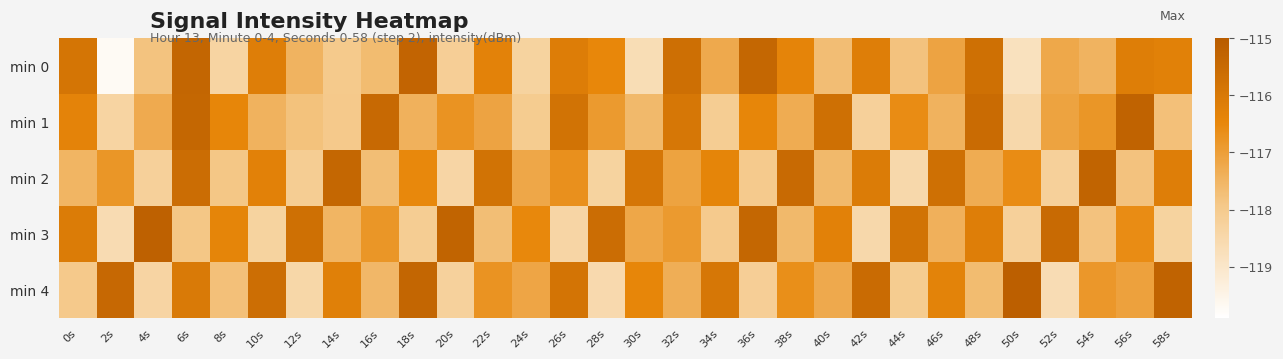

Reading left to right, extract all data points from this chart.

min 0: 0s=-115.9	2s=-119.7	4s=-117.8	6s=-115.4	8s=-118.3	10s=-116.2	12s=-117.5	14s=-118.0	16s=-117.6	18s=-115.3	20s=-118.1	22s=-116.3	24s=-118.3	26s=-116.1	28s=-116.5	30s=-118.7	32s=-115.7	34s=-117.3	36s=-115.4	38s=-116.4	40s=-117.7	42s=-116.2	44s=-117.8	46s=-117.1	48s=-115.7	50s=-118.8	52s=-117.2	54s=-117.5	56s=-116.2	58s=-116.3
min 1: 0s=-116.4	2s=-118.3	4s=-117.3	6s=-115.4	8s=-116.5	10s=-117.4	12s=-117.8	14s=-118.0	16s=-115.5	18s=-117.4	20s=-116.8	22s=-117.1	24s=-118.0	26s=-115.8	28s=-116.9	30s=-117.6	32s=-116.0	34s=-118.1	36s=-116.5	38s=-117.3	40s=-115.7	42s=-118.2	44s=-116.6	46s=-117.5	48s=-115.5	50s=-118.5	52s=-117.1	54s=-116.8	56s=-115.2	58s=-117.8
min 2: 0s=-117.5	2s=-116.8	4s=-118.2	6s=-115.6	8s=-117.9	10s=-116.3	12s=-118.1	14s=-115.4	16s=-117.7	18s=-116.5	20s=-118.4	22s=-115.8	24s=-117.2	26s=-116.7	28s=-118.3	30s=-115.9	32s=-117.1	34s=-116.4	36s=-118.0	38s=-115.5	40s=-117.6	42s=-116.1	44s=-118.5	46s=-115.7	48s=-117.3	50s=-116.6	52s=-118.2	54s=-115.3	56s=-117.8	58s=-116.2
min 3: 0s=-116.1	2s=-118.6	4s=-115.2	6s=-117.9	8s=-116.4	10s=-118.3	12s=-115.7	14s=-117.5	16s=-116.8	18s=-118.1	20s=-115.3	22s=-117.7	24s=-116.5	26s=-118.4	28s=-115.6	30s=-117.2	32s=-116.9	34s=-118.0	36s=-115.4	38s=-117.6	40s=-116.3	42s=-118.5	44s=-115.8	46s=-117.4	48s=-116.2	50s=-118.2	52s=-115.5	54s=-117.8	56s=-116.6	58s=-118.3
min 4: 0s=-118.0	2s=-115.5	4s=-118.3	6s=-116.0	8s=-117.8	10s=-115.7	12s=-118.5	14s=-116.2	16s=-117.5	18s=-115.3	20s=-118.2	22s=-116.8	24s=-117.2	26s=-115.8	28s=-118.5	30s=-116.5	32s=-117.3	34s=-116.0	36s=-118.2	38s=-116.7	40s=-117.2	42s=-115.5	44s=-118.0	46s=-116.3	48s=-117.7	50s=-115.2	52s=-118.7	54s=-116.8	56s=-117.0	58s=-115.2